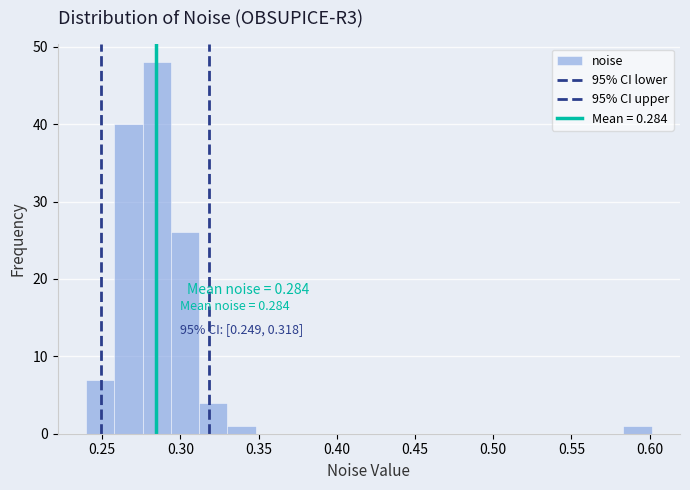

Read against the x-axis, roughly where is the centre of the tallest bar?

0.285